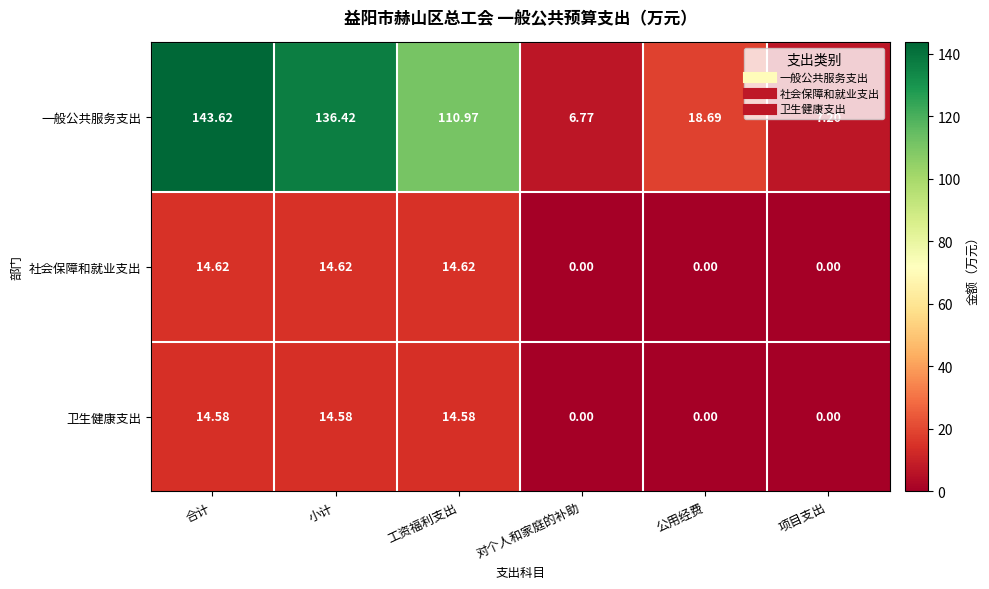

At which category does the chart reach its peak across all series?

合计